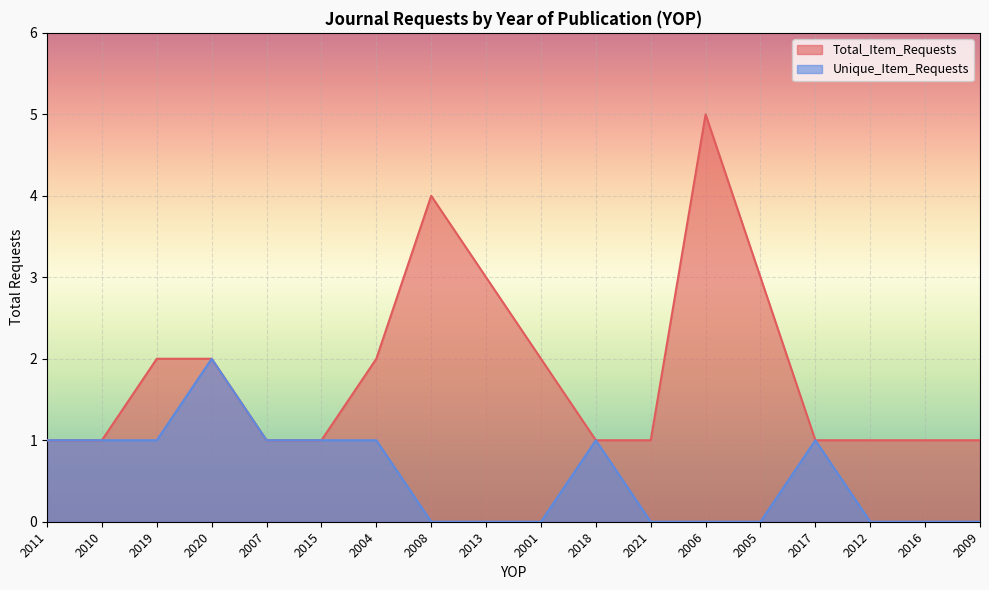

True or false: Unique_Item_Requests and Total_Item_Requests intersect in this chart.

False